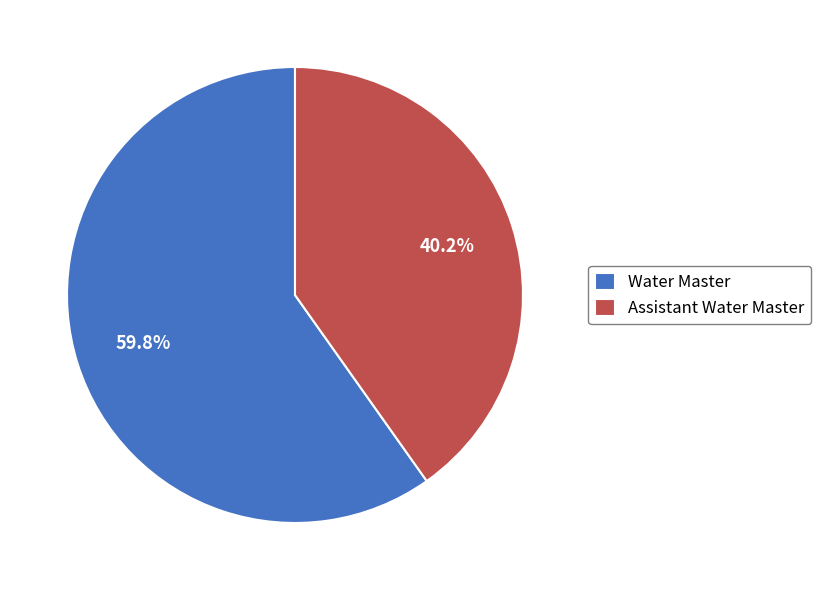

What percentage is NOT represented by Assistant Water Master?

59.8%